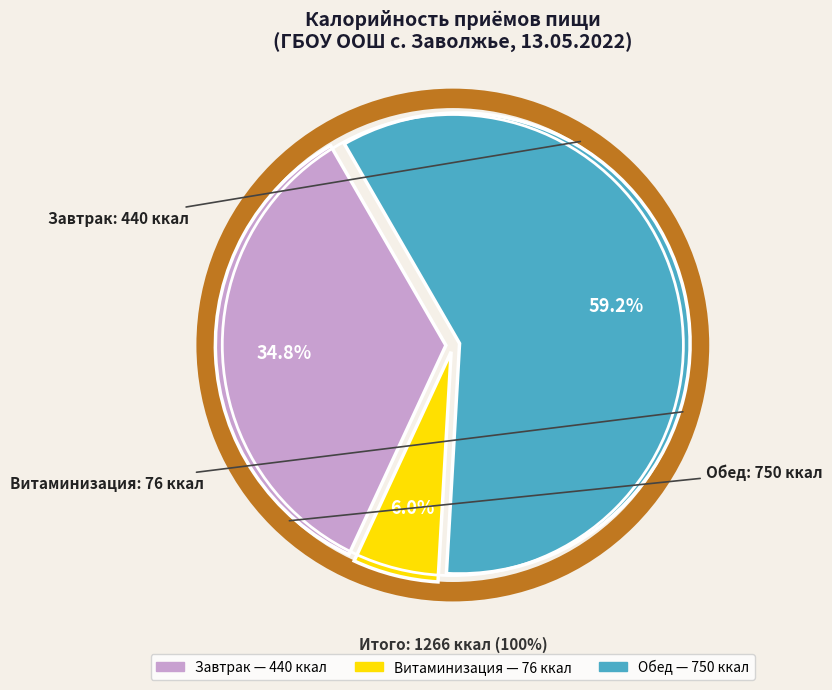

To the nearest percent, what is the difference between the Обед and Завтрак slice percentages?

24%